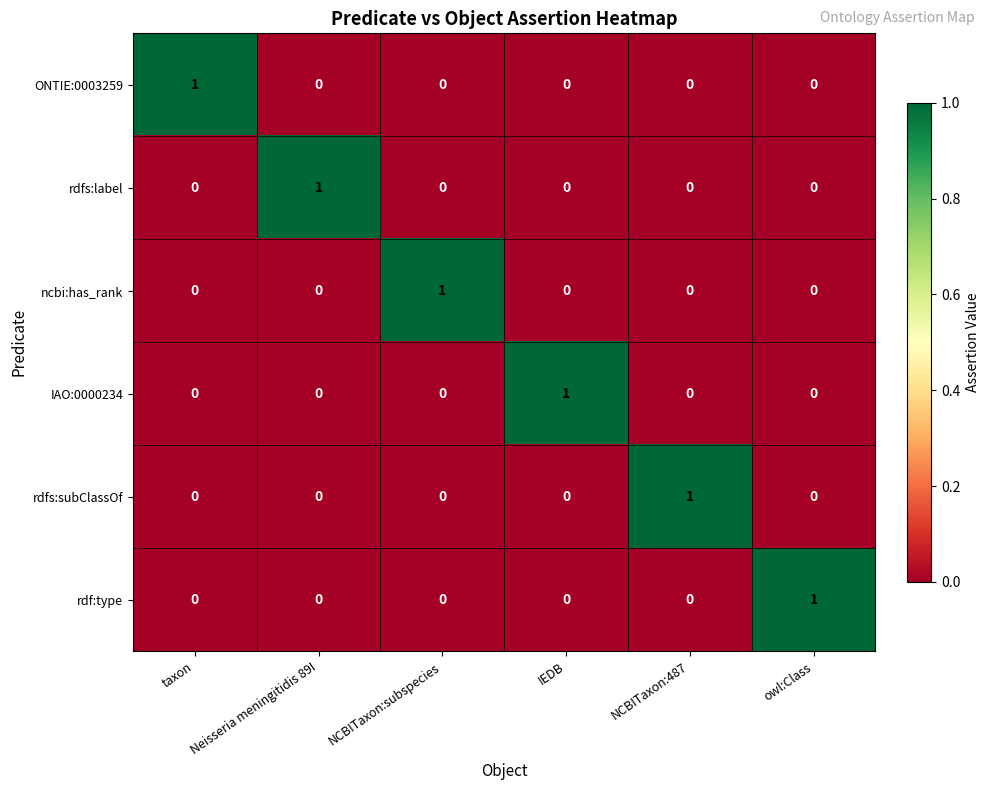

Is the value of ONTIE:0003259 at NCBITaxon:487 greater than the value of ncbi:has_rank at NCBITaxon:subspecies?

No